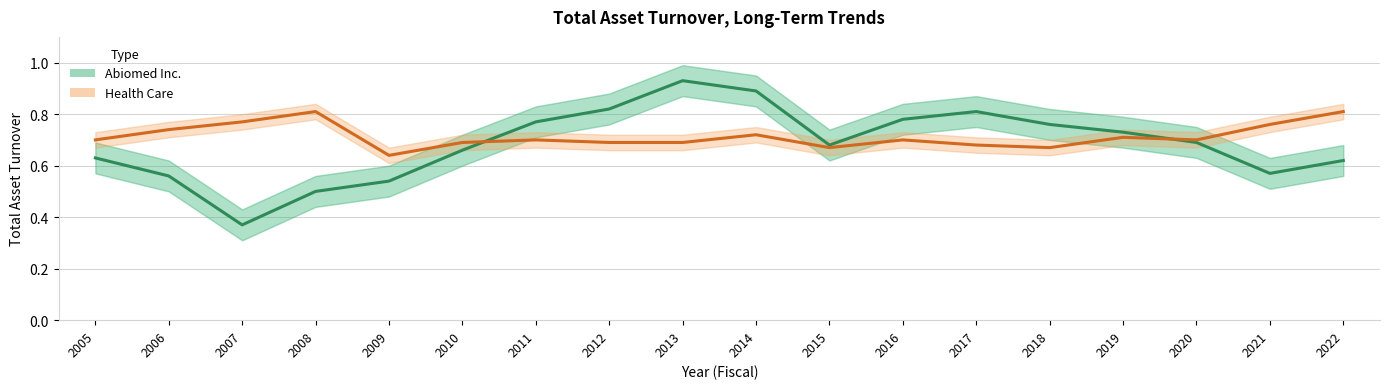

Does the chart have visible grid lines?

Yes